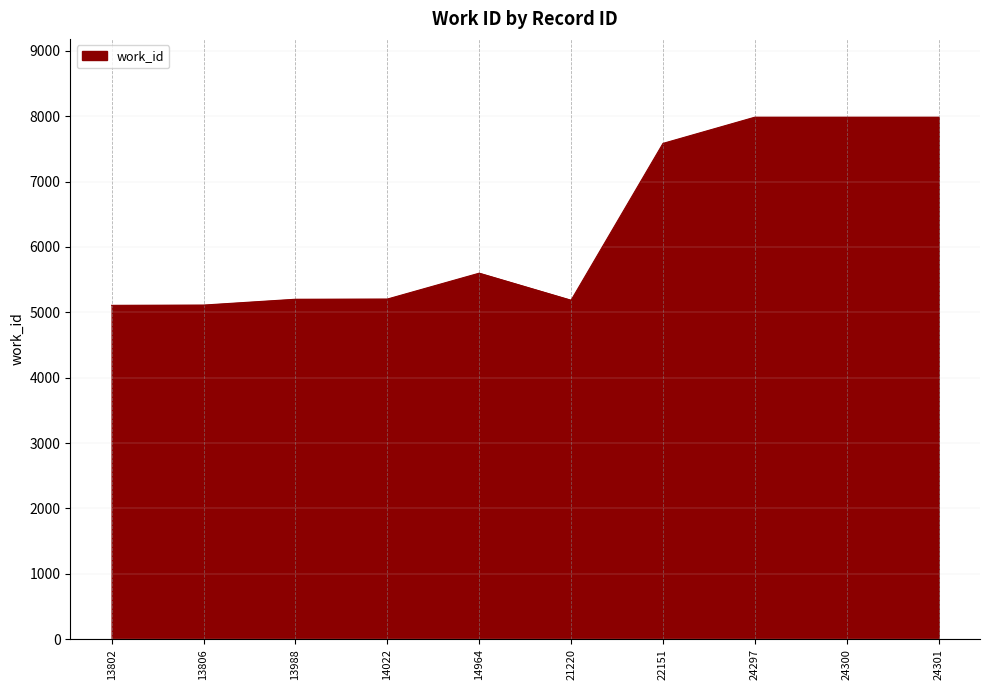

What is the change in value from 22151 to 24297?

+401